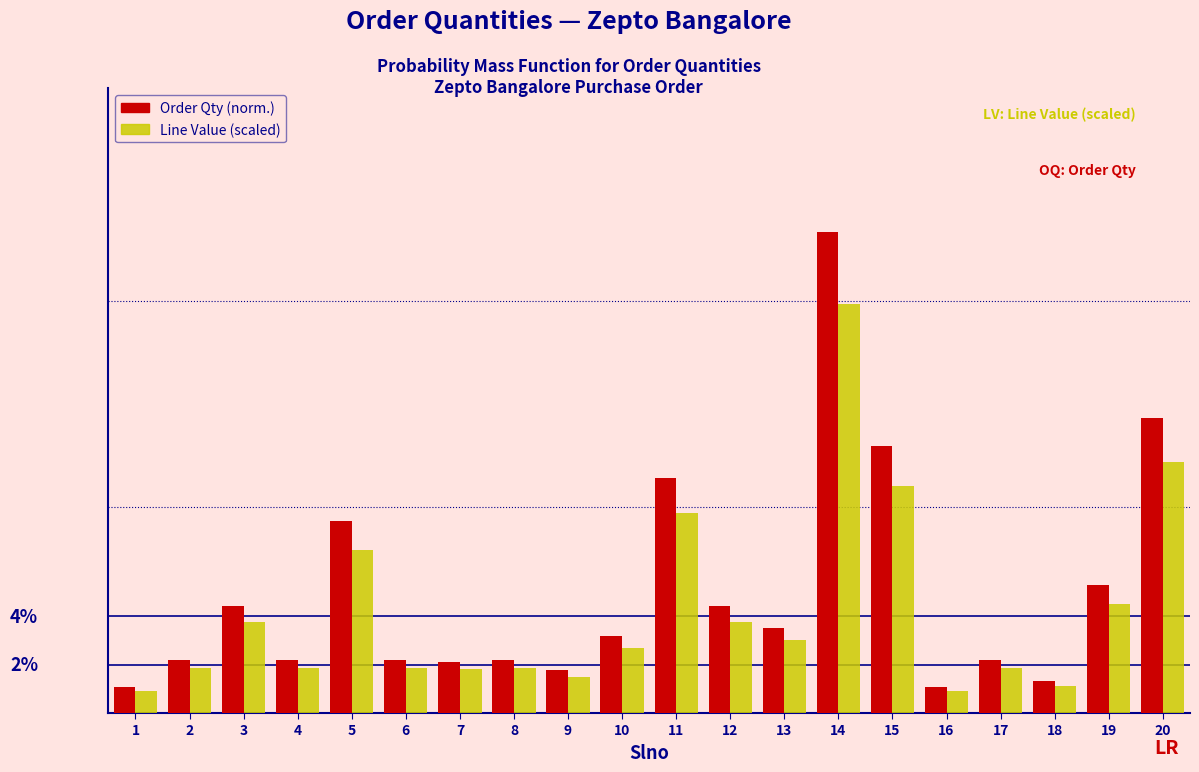

Are the bars grouped side by side (vs. stacked)?

Yes